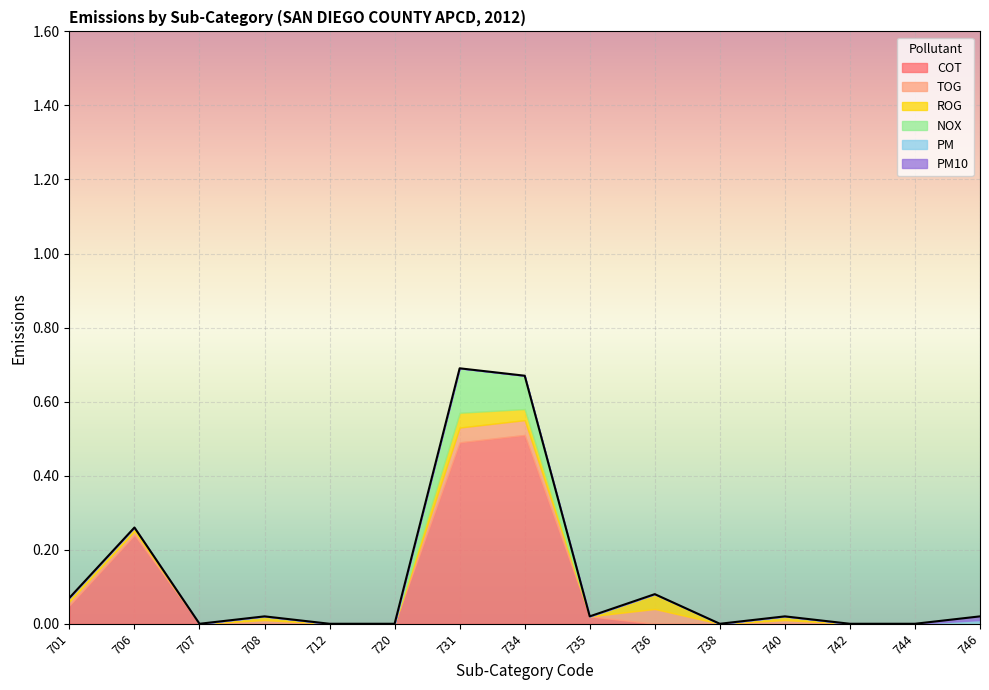

Rank the categories by PM10 value from lowest to highest.

701, 706, 707, 708, 712, 720, 731, 734, 735, 736, 738, 740, 742, 744, 746